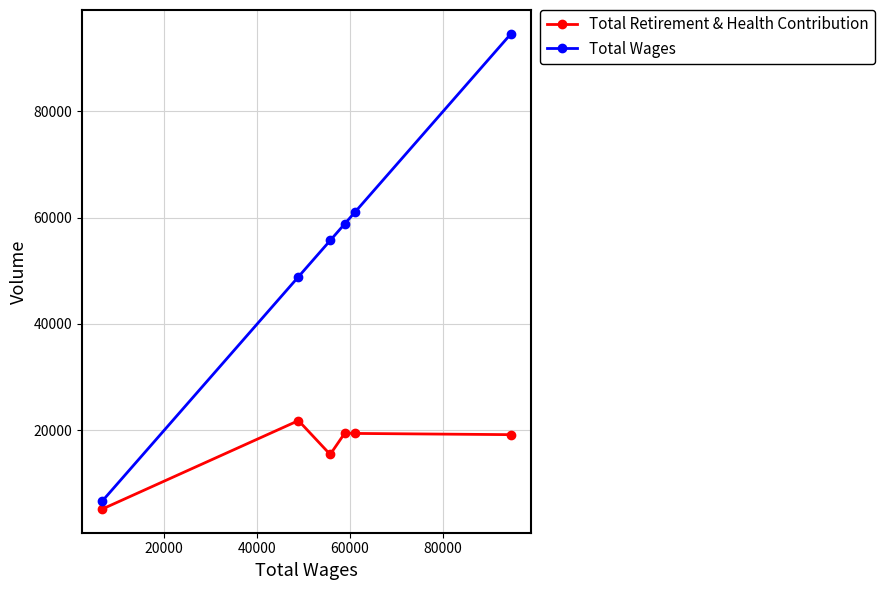

List the series in order of their peak value, highest first.

Total Wages, Total Retirement & Health Contribution